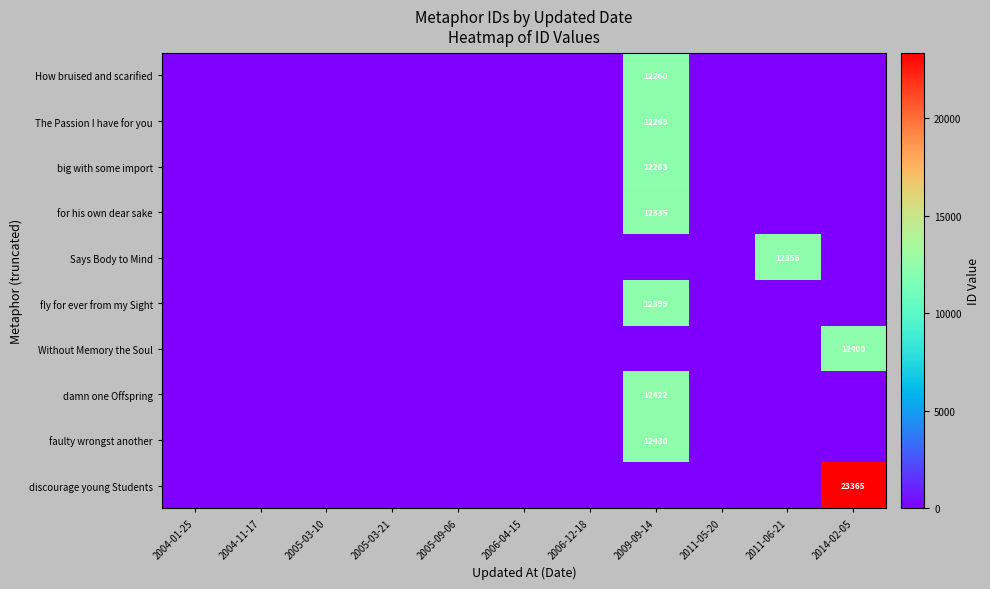

The fly for ever from my Sight series shows 20139 at 2009-09-14. True or false?

False